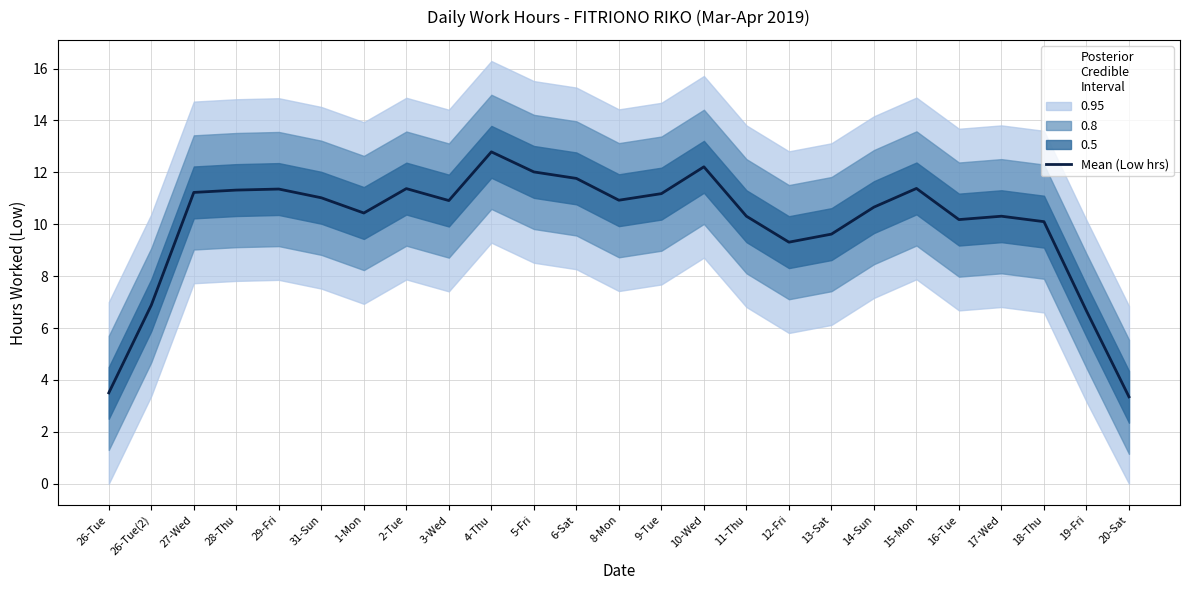

The chart shows a value of 10.3 at 11-Thu. True or false?

True